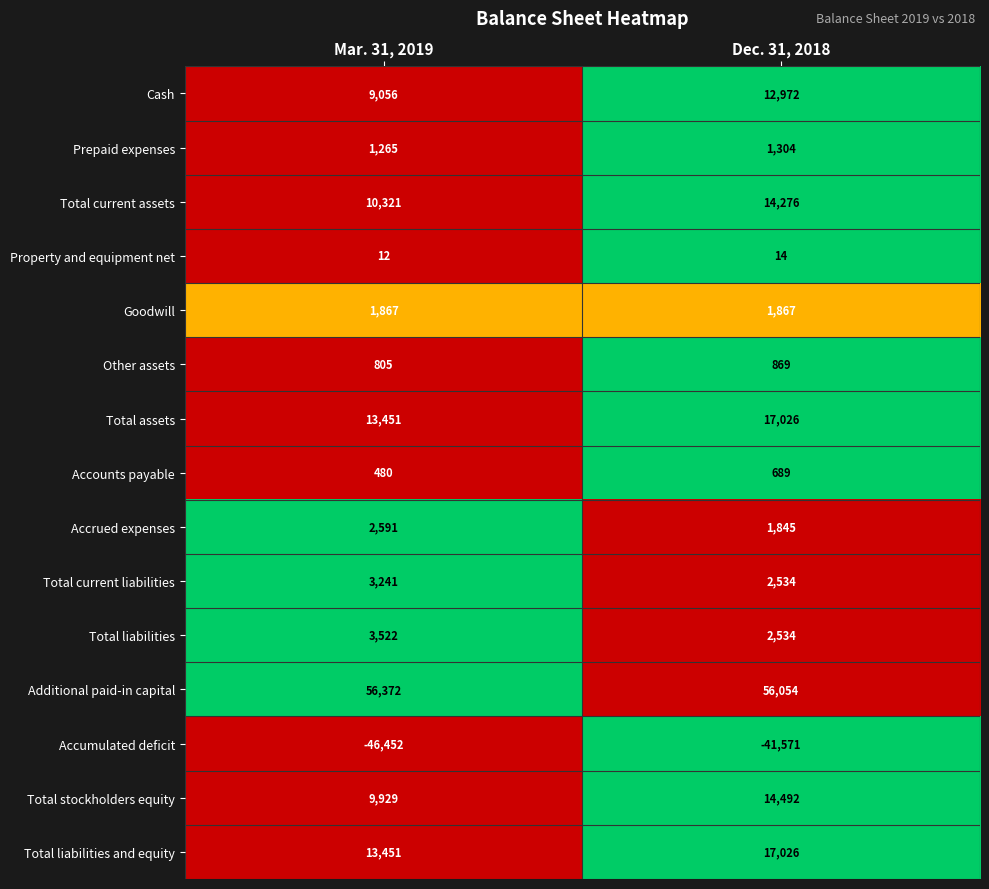

What is the sum of all Total liabilities values?

6056